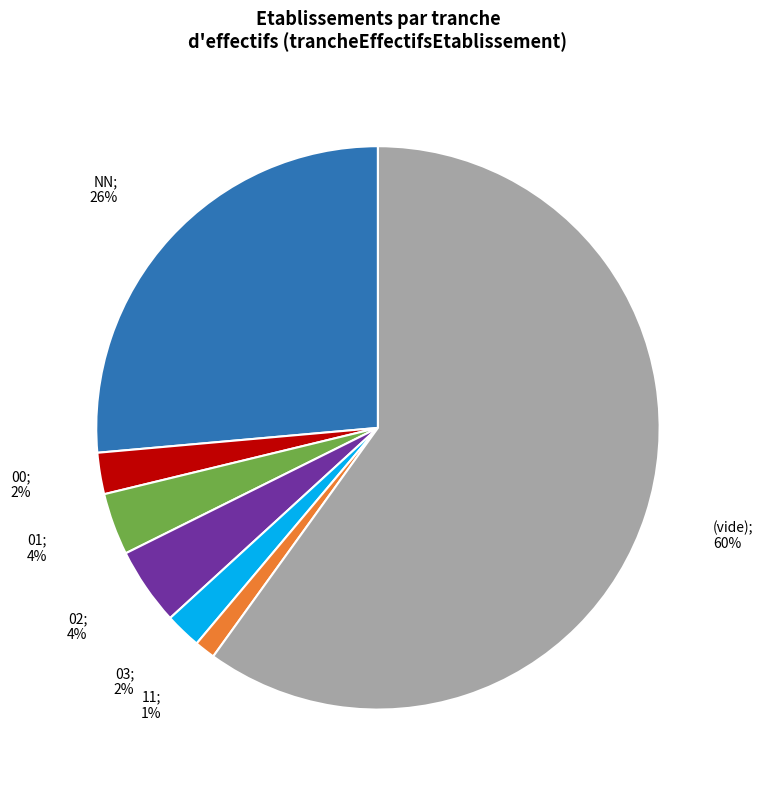

Does any single category account for the majority?

Yes